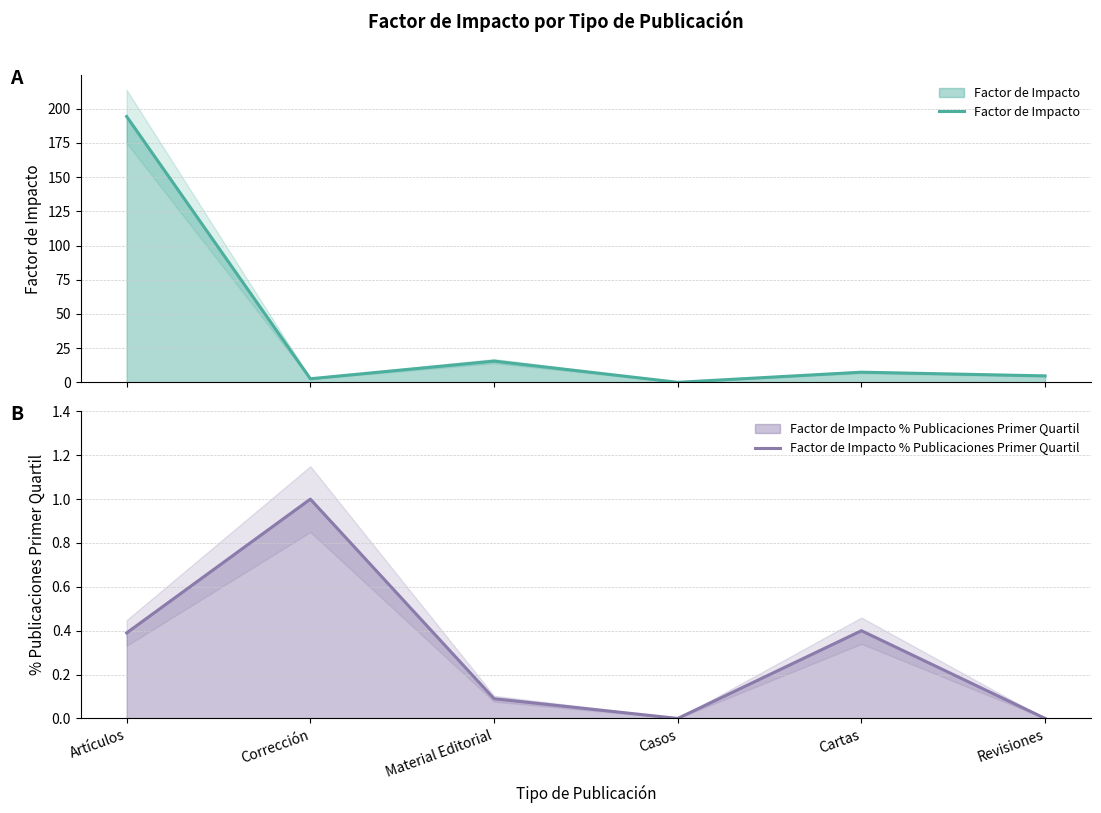

Reading right to left, list all the values displayed in this chart.

Factor de Impacto: 4.7	7.4	0.0	15.5	2.6	194.3
Factor de Impacto % Publicaciones Primer Quartil: 0.0	0.4	0.0	0.1	1.0	0.4